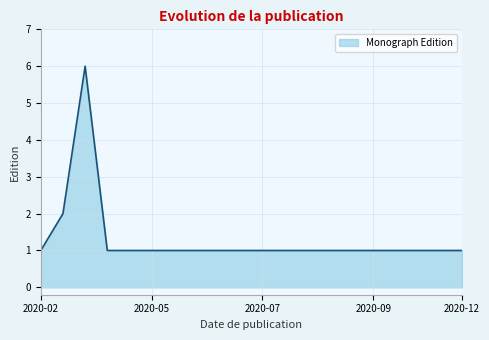

How many lines are shown in the chart?

1